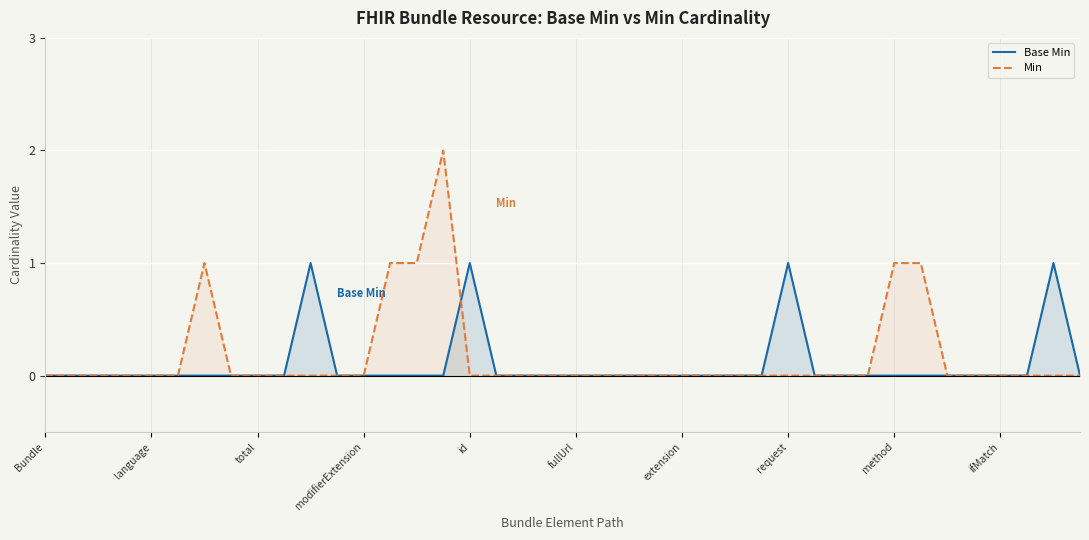

At id, list the series in order from smallest to largest.

Min, Base Min